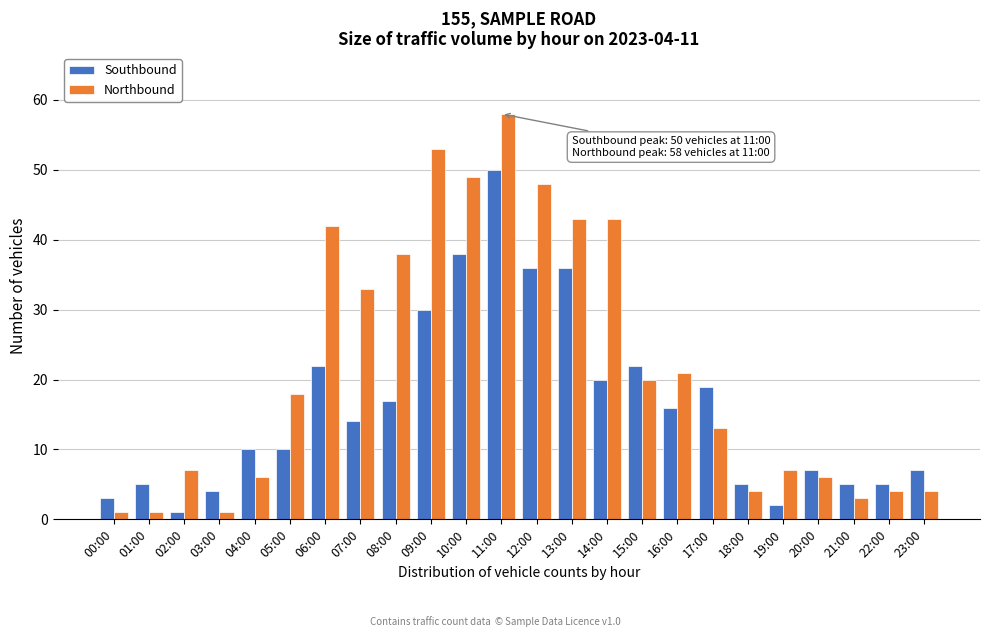

At 09:00, list the series in order from largest to smallest.

Northbound, Southbound